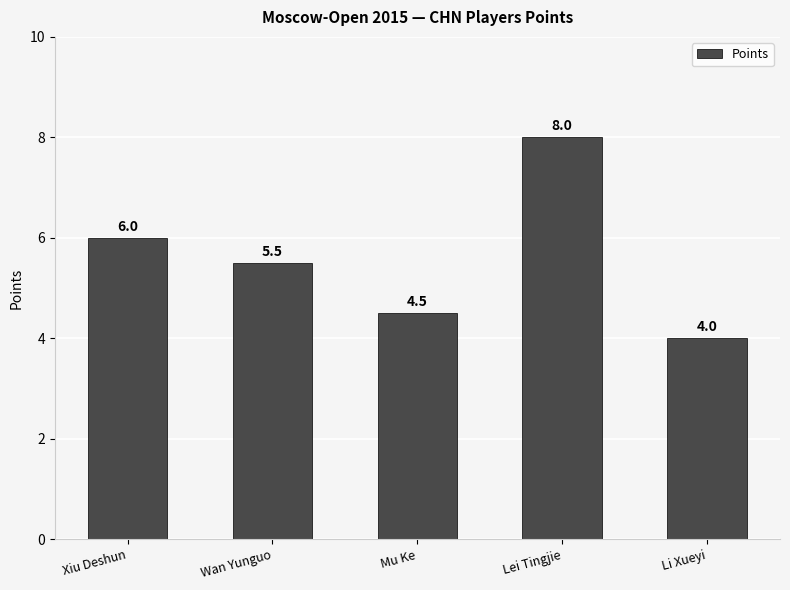

Approximately how many times larger is the value at Wan Yunguo compared to Xiu Deshun?

0.9